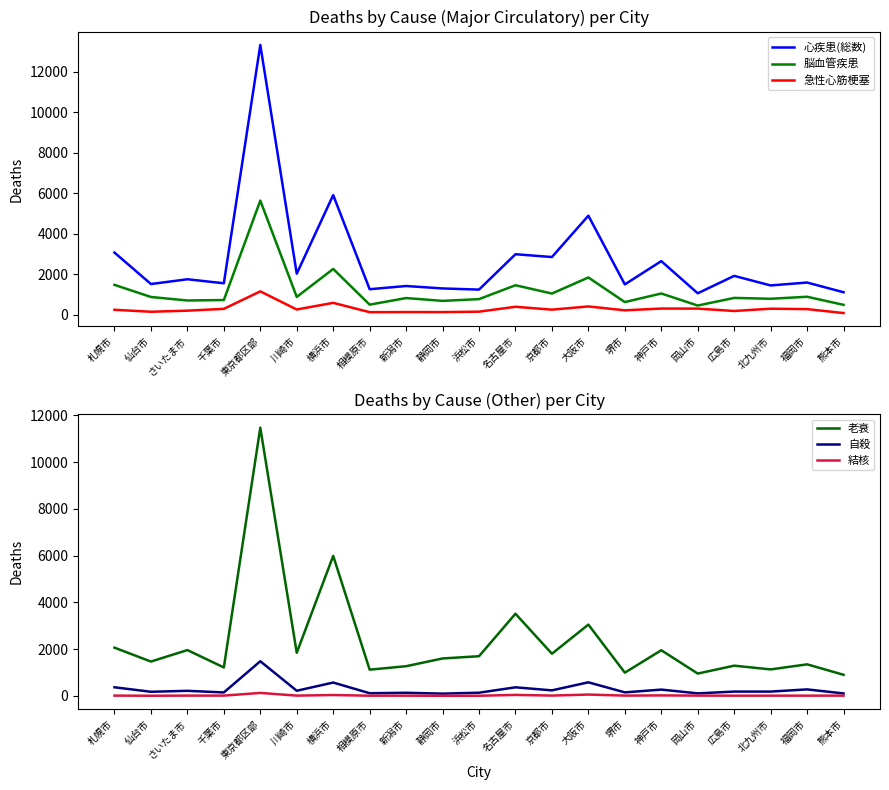

Which series has the largest range (max minus min)?

心疾患(総数)